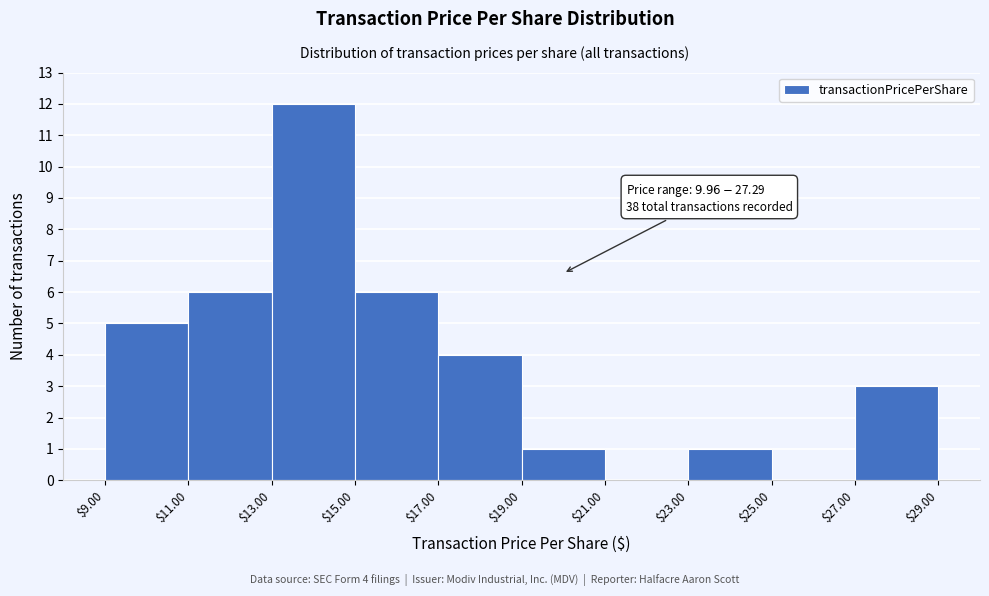

Over which range of the x-axis is the bar tallest?

$13.00 to $15.00